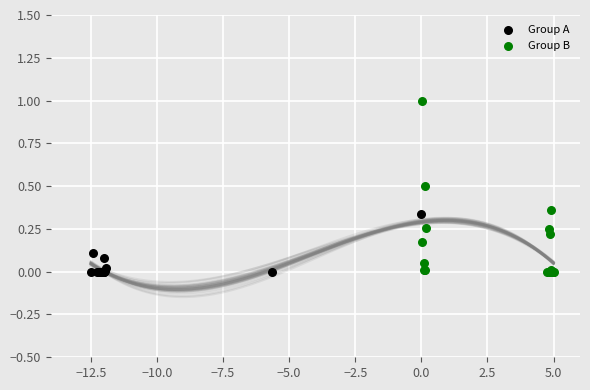

Which series contains the highest Y value?

Group B